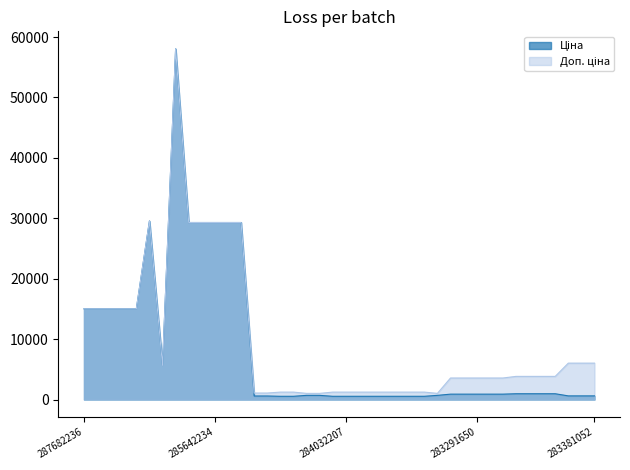

At which category does Ціна reach its first local valley?

10832185